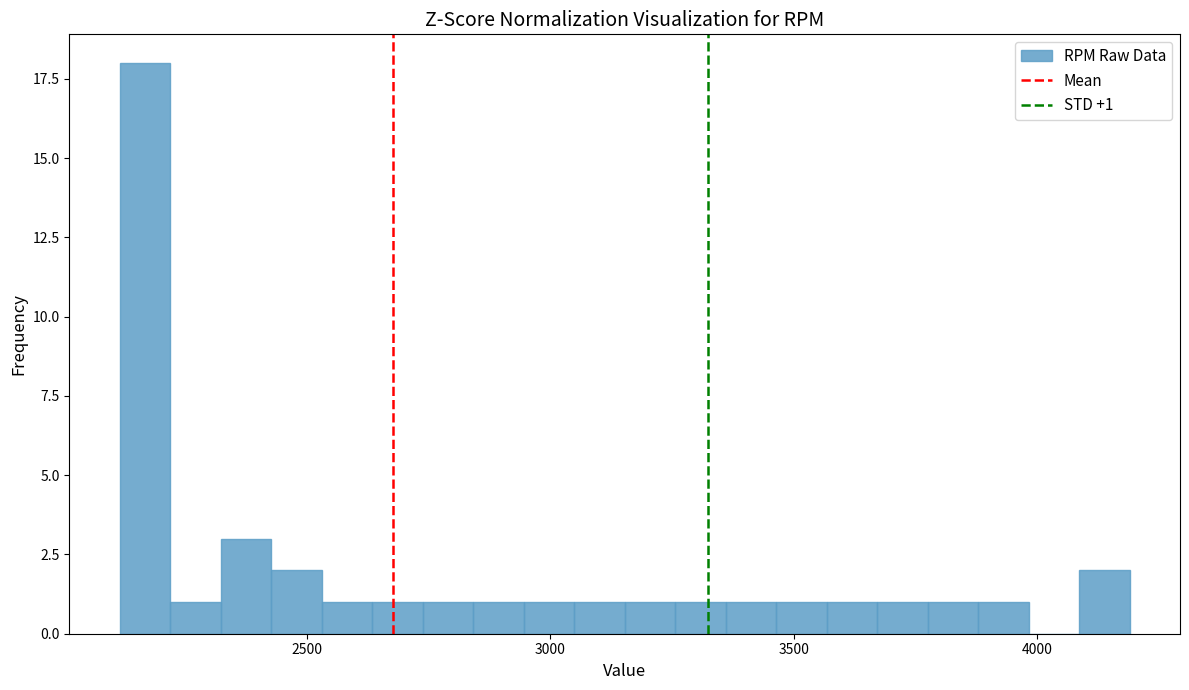

Around what value on the x-axis is the tallest bar? Give the approximate position of its centre, as read against the axis.

2150